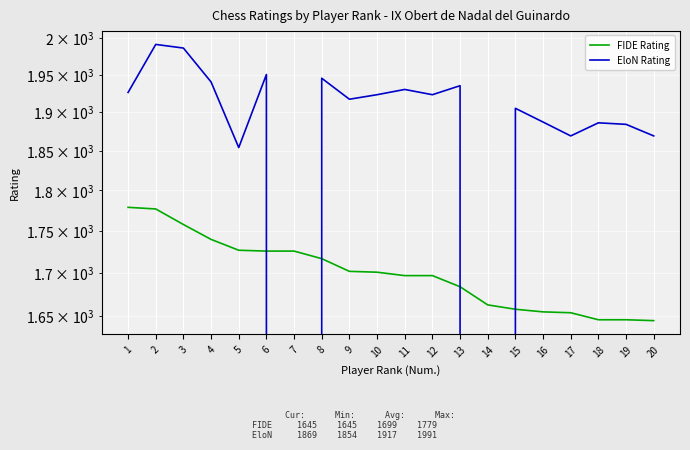

True or false: FIDE Rating has a value of 722 at 9.

False